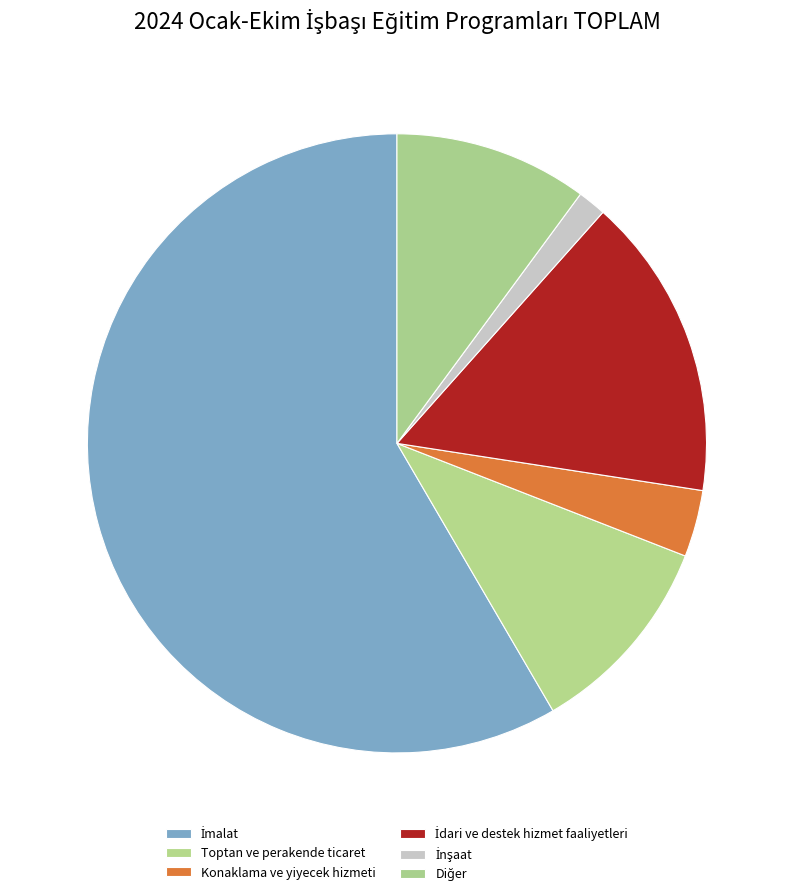

Which category has the biggest portion of the pie?

İmalat